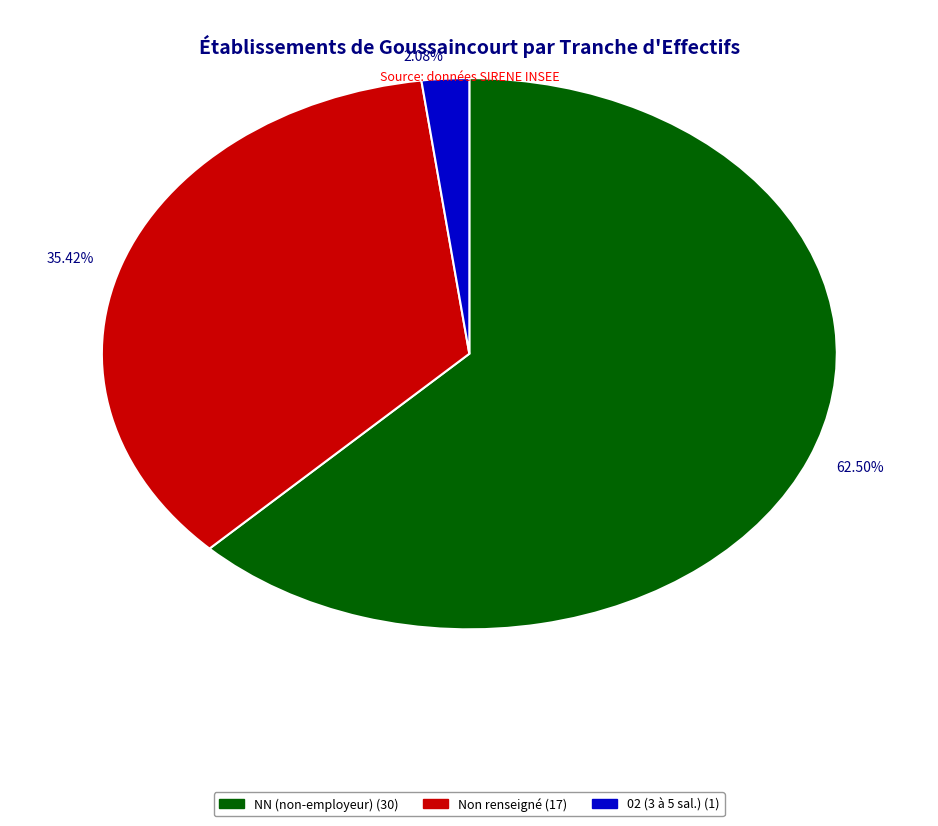

Count the number of slices in the pie.

3